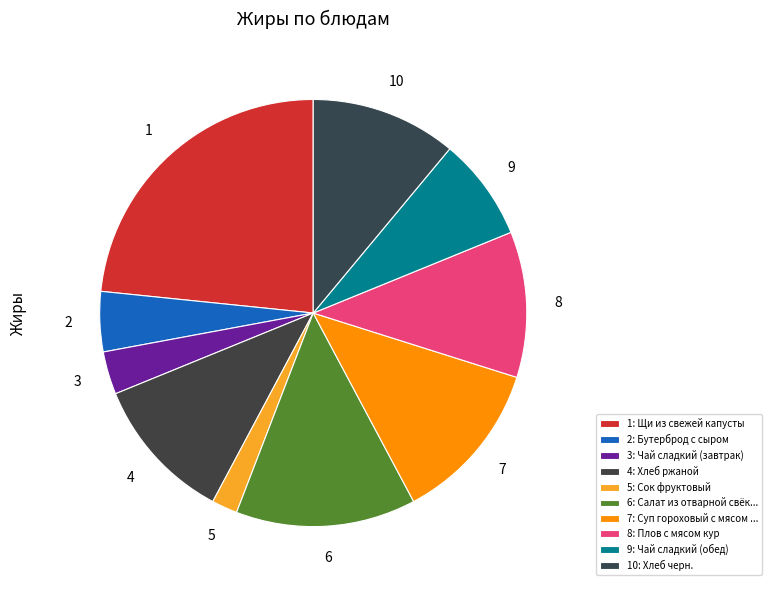

How many slices are in this pie chart?

10